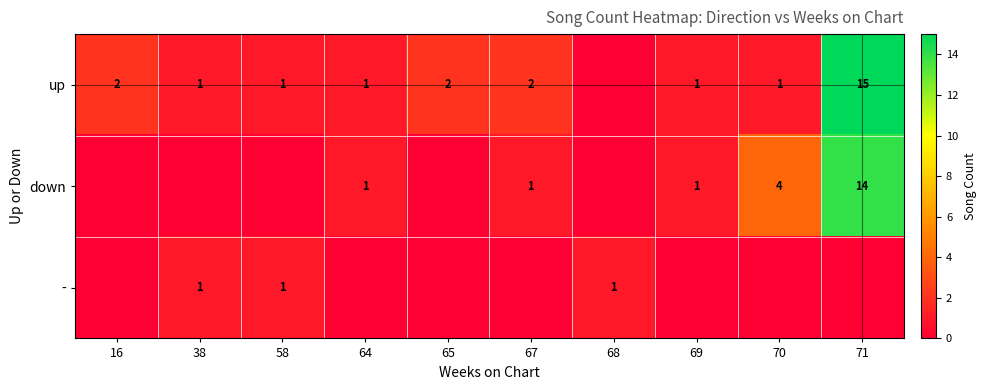

Is the value of up at 16 greater than the value of down at 70?

No